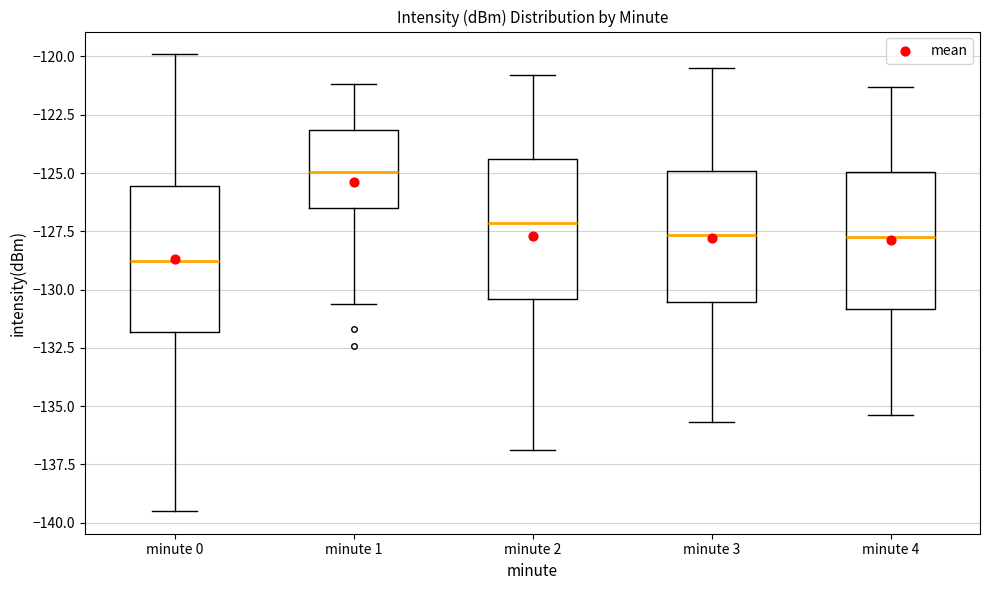

Reading left to right, read every box against the y-axis: the position of its median line, the range the box covers, and the ends of its whiskers. The values are not printed on the chart, so give them approximately, as read against the axis.

minute 0: median -129.0, box -132.0 to -125.5, whiskers -139.5 to -120.0
minute 1: median -125.0, box -126.5 to -123.0, whiskers -130.5 to -121.0
minute 2: median -127.0, box -130.5 to -124.5, whiskers -137.0 to -121.0
minute 3: median -127.5, box -130.5 to -125.0, whiskers -135.5 to -120.5
minute 4: median -127.5, box -131.0 to -125.0, whiskers -135.5 to -121.5